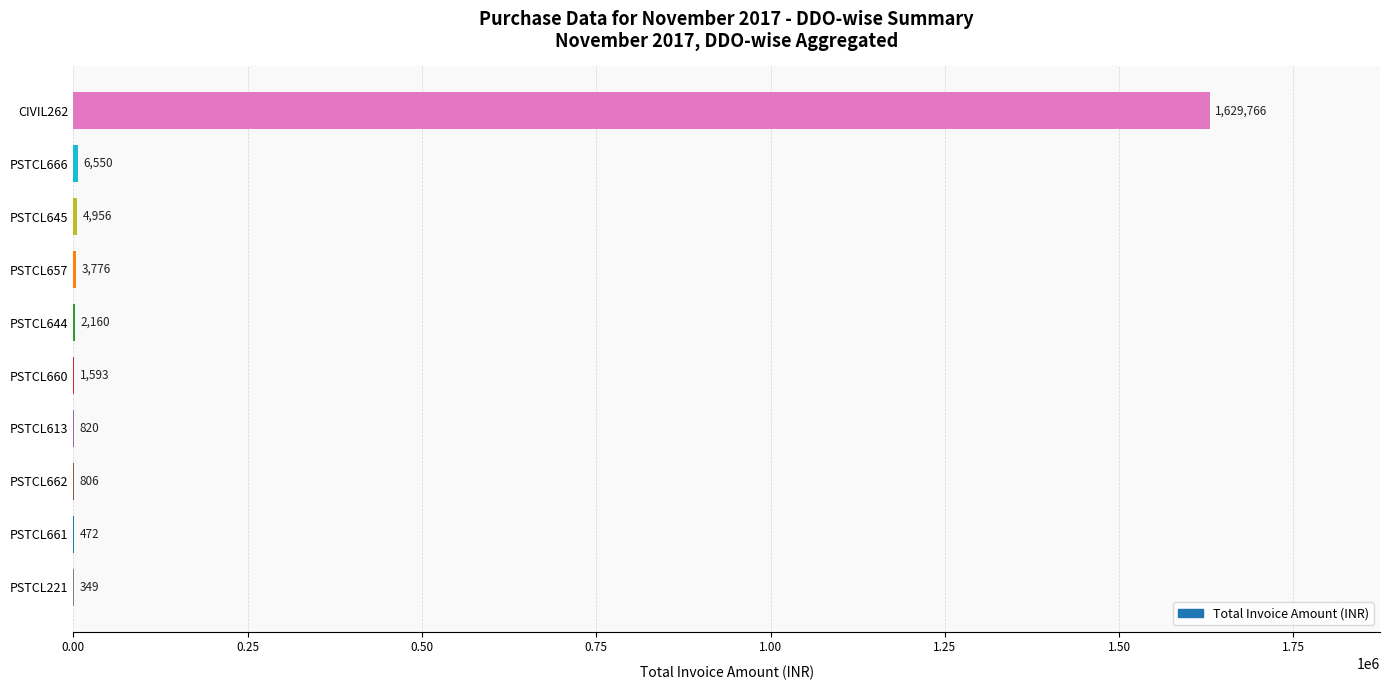

Approximately how many times larger is the value at PSTCL660 compared to PSTCL613?

1.9